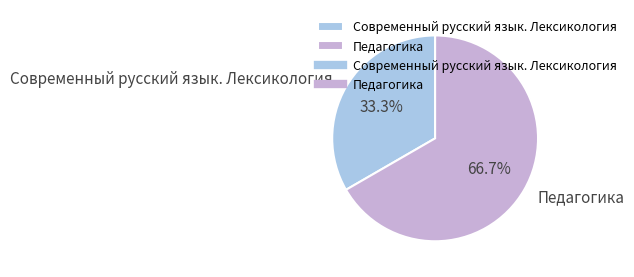

To the nearest percent, what is the difference between the Педагогика and Современный русский язык. Лексикология slice percentages?

33%